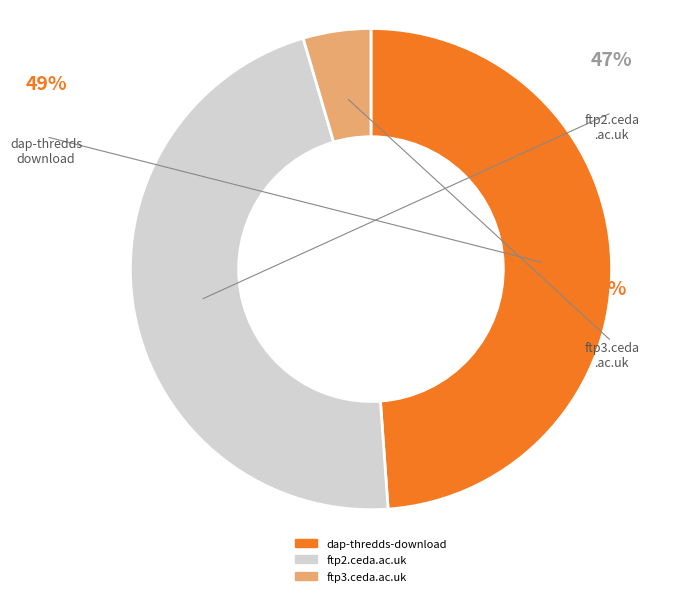

How many slices are in this pie chart?

3